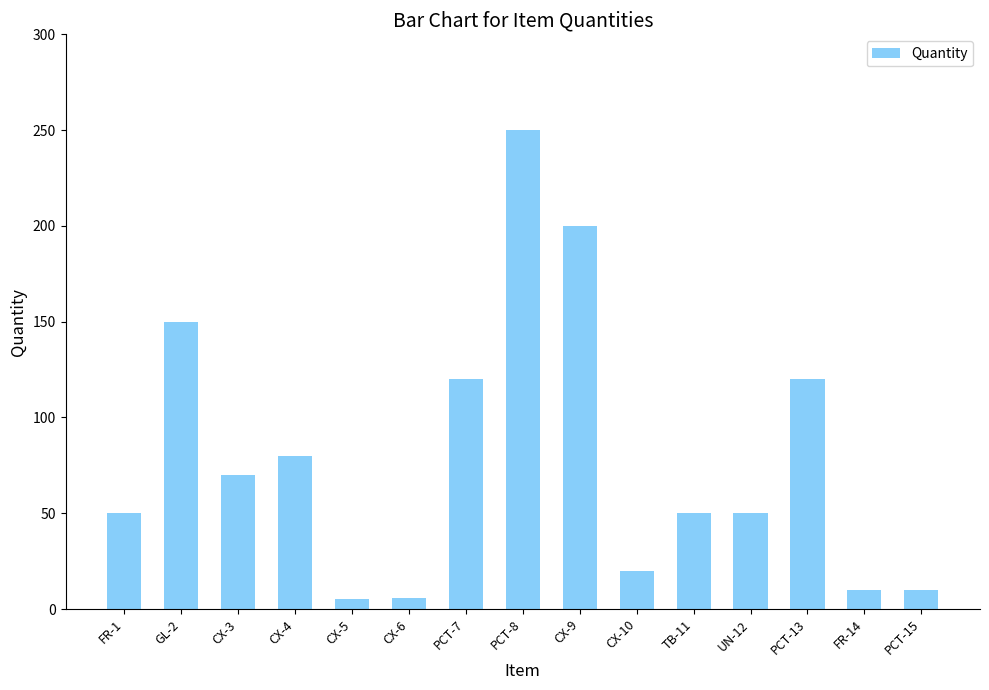

True or false: the data shows 50 at UN-12.

True